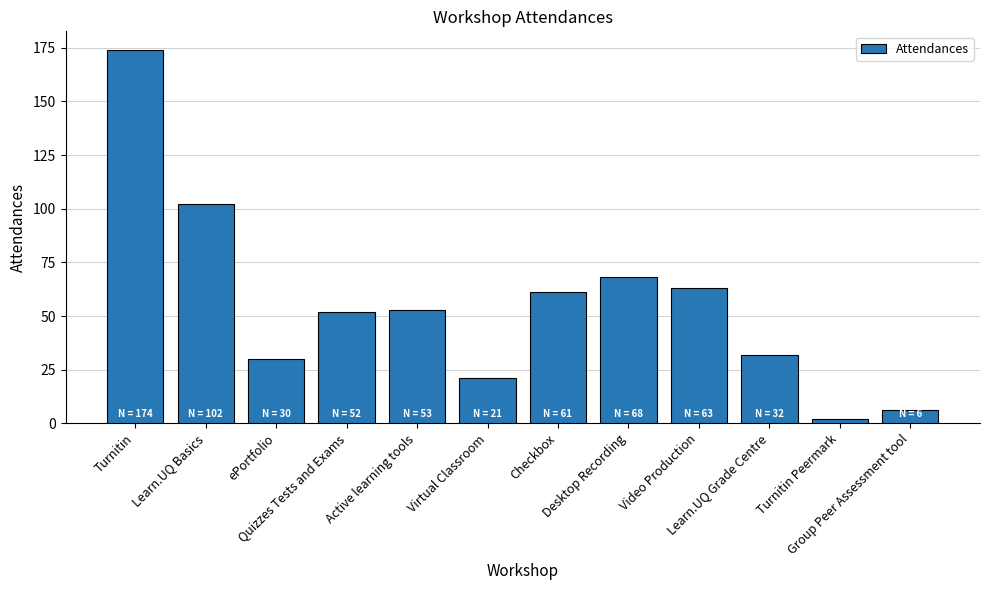

True or false: the data shows 61 at Checkbox.

True